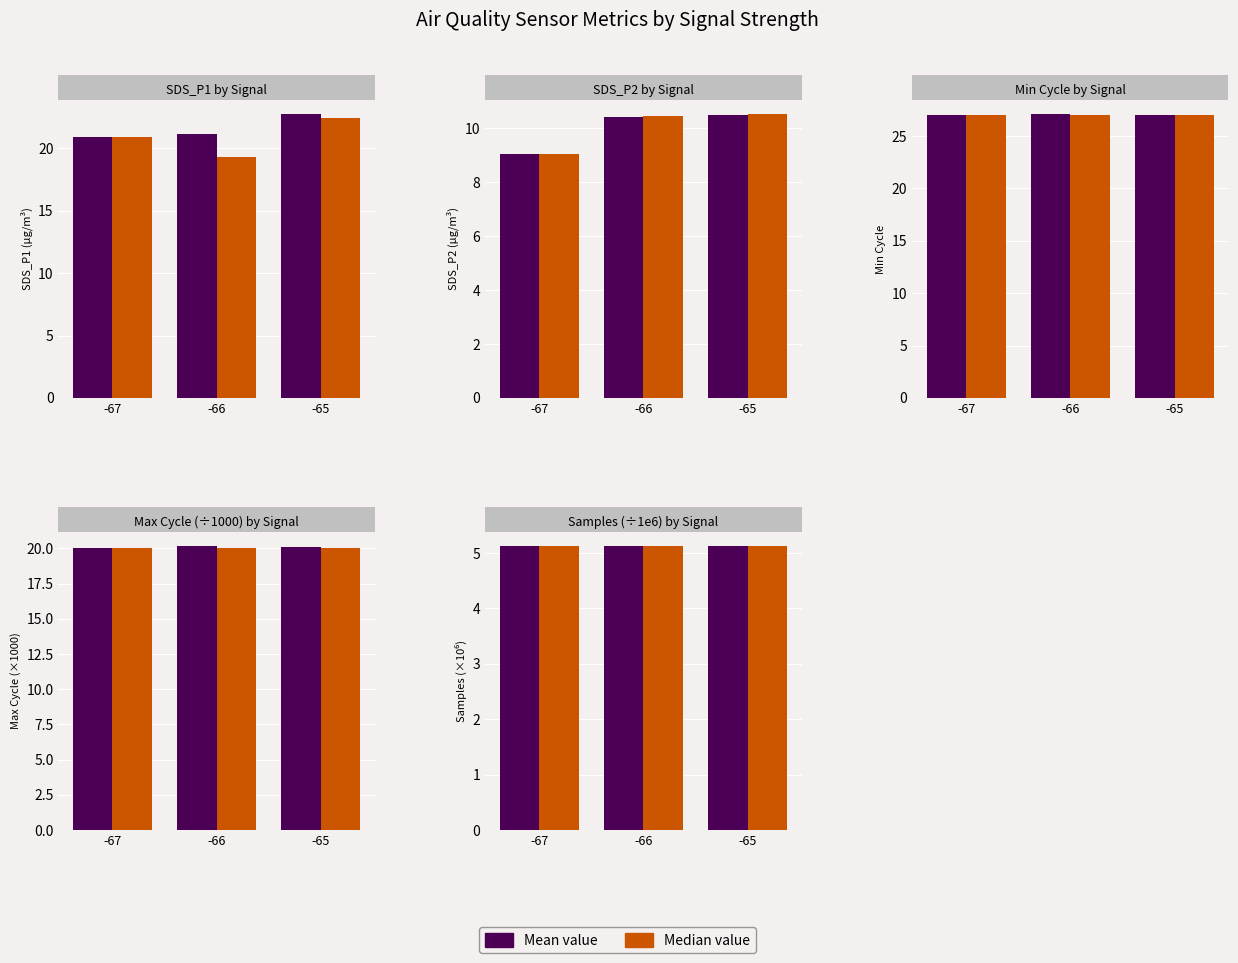

At which label is Mean value closest to 5?

-66